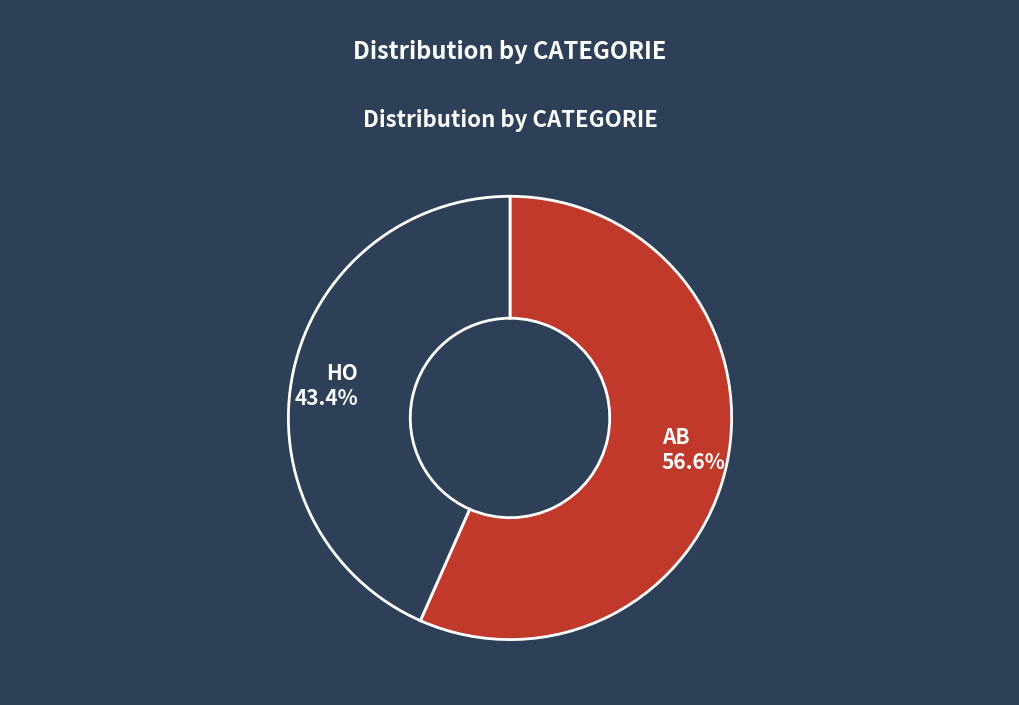

Which category has the smallest portion of the pie?

HO